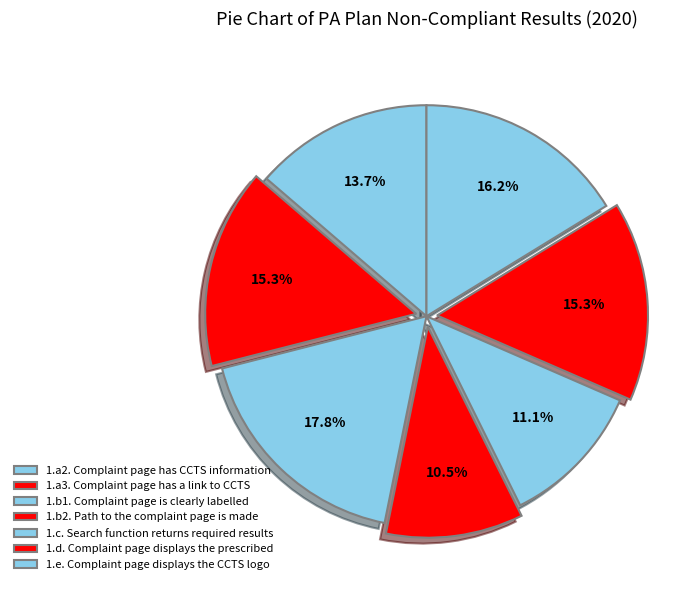

How many segments does this pie chart have?

7